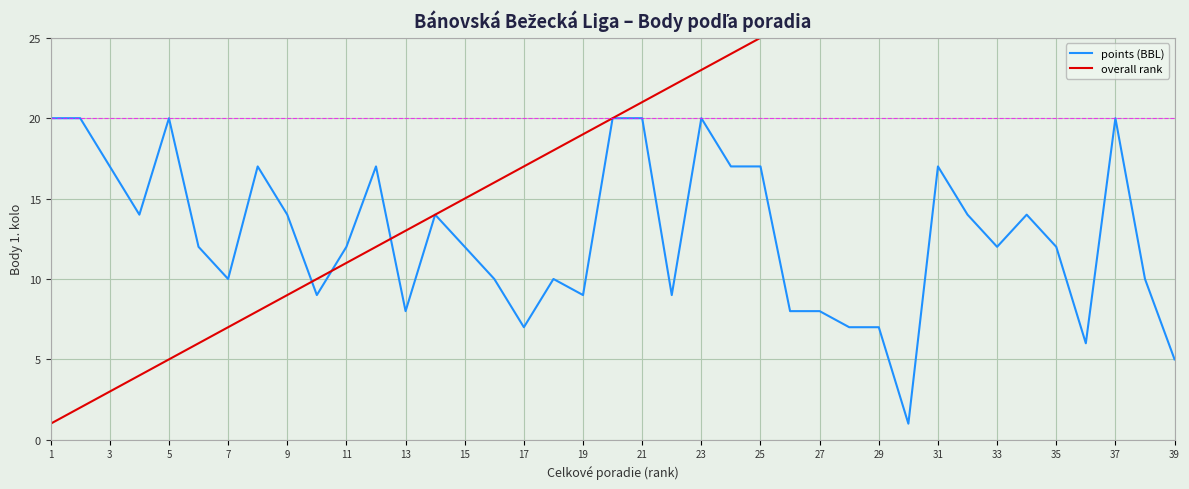

How many values in the points (BBL) series exceed 12?

18